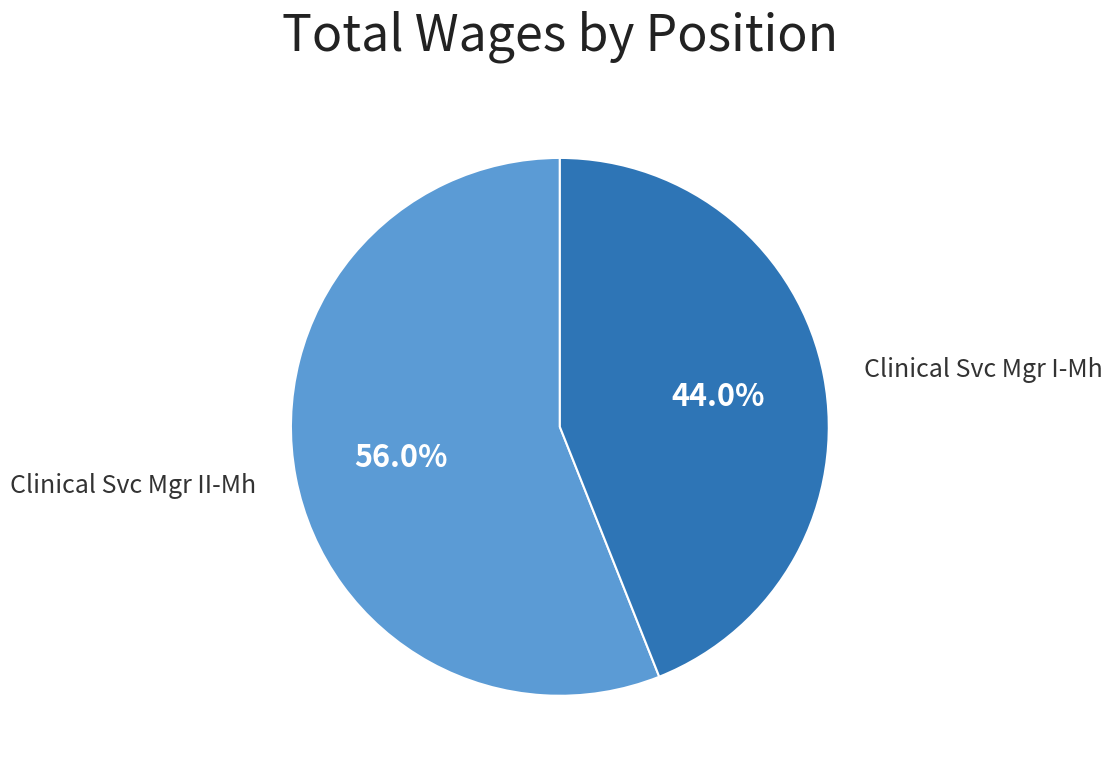

Is there a majority slice in this chart?

Yes